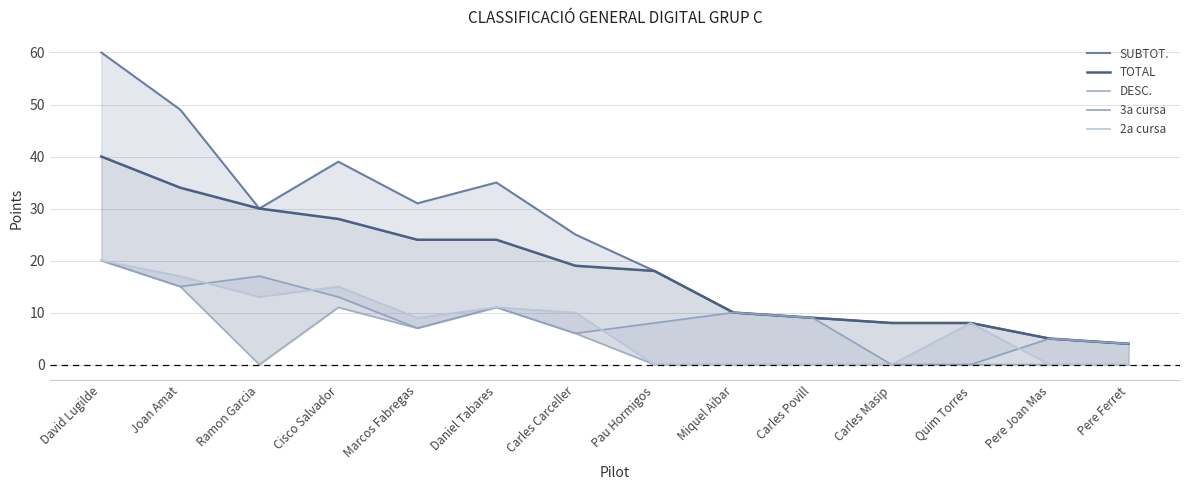

True or false: TOTAL and DESC. intersect in this chart.

False